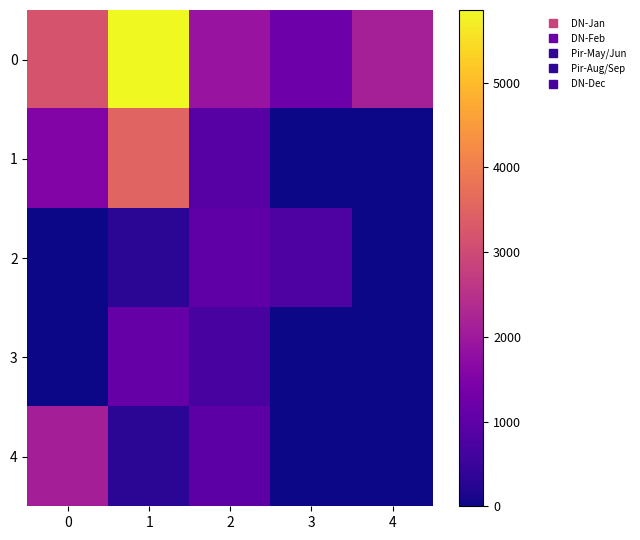

At 4, list the series in order from largest to smallest.

row_0, row_1, row_2, row_3, row_4